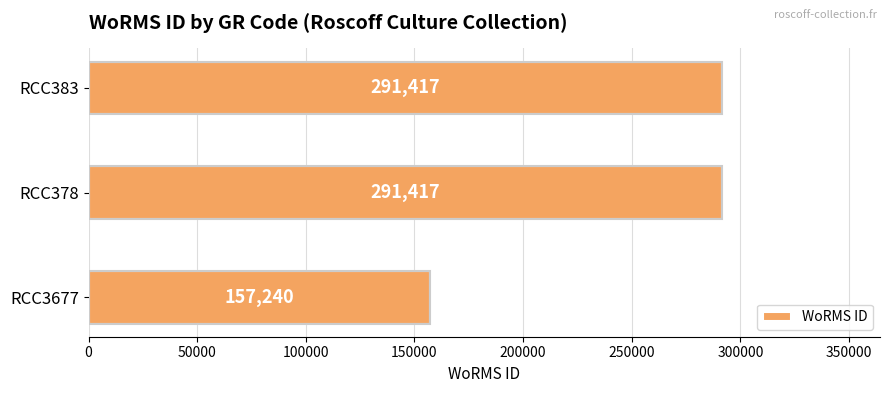

What is the greatest value displayed?

291417